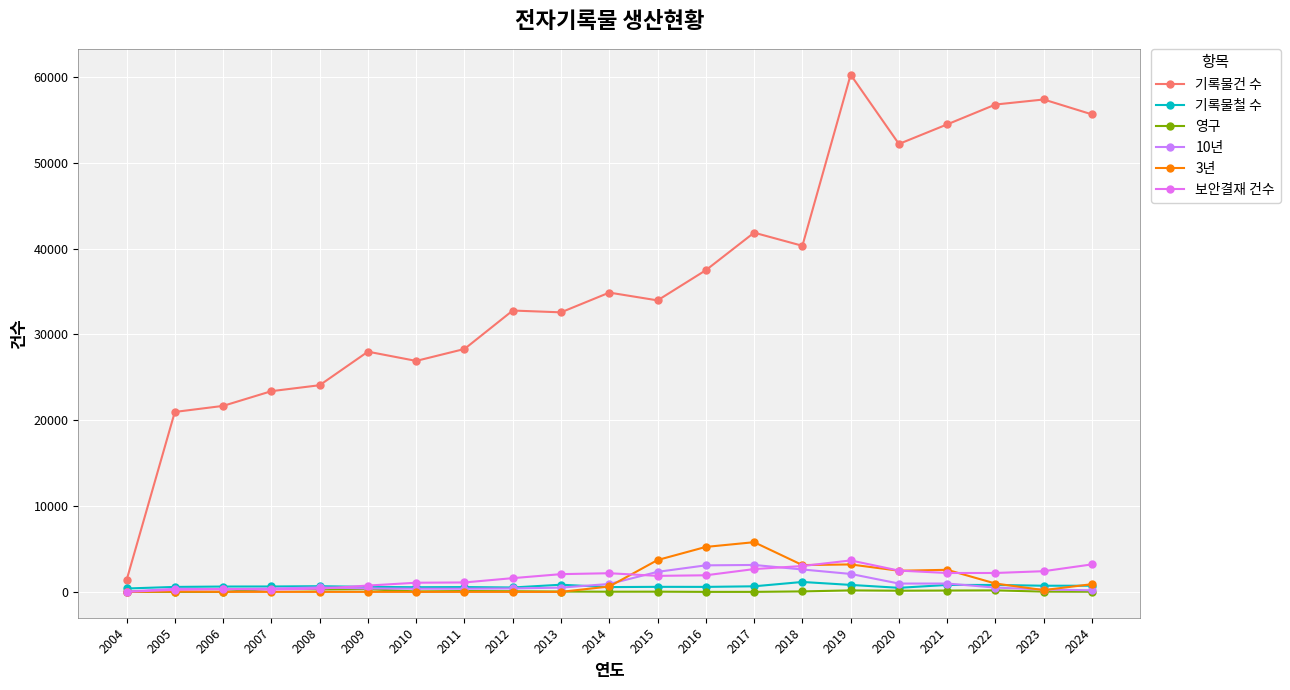

Reading right to left, list all the values displayed in this chart.

기록물건 수: 2024=55649	2023=57388	2022=56801	2021=54488	2020=52204	2019=60278	2018=40335	2017=41865	2016=37490	2015=33973	2014=34882	2013=32580	2012=32790	2011=28309	2010=26919	2009=27996	2008=24086	2007=23392	2006=21676	2005=20971	2004=1353
기록물철 수: 2024=716	2023=716	2022=806	2021=806	2020=473	2019=811	2018=1155	2017=649	2016=581	2015=587	2014=557	2013=834	2012=512	2011=560	2010=542	2009=583	2008=661	2007=628	2006=622	2005=577	2004=393
영구: 2024=16	2023=30	2022=174	2021=155	2020=135	2019=171	2018=55	2017=0	2016=0	2015=23	2014=20	2013=36	2012=72	2011=96	2010=47	2009=313	2008=283	2007=342	2006=0	2005=5	2004=0
10년: 2024=184	2023=275	2022=499	2021=971	2020=969	2019=2091	2018=2611	2017=3137	2016=3092	2015=2335	2014=920	2013=496	2012=398	2011=366	2010=366	2009=398	2008=523	2007=386	2006=296	2005=363	2004=37
3년: 2024=898	2023=206	2022=970	2021=2570	2020=2463	2019=3197	2018=3123	2017=5791	2016=5239	2015=3711	2014=627	2013=0	2012=0	2011=0	2010=0	2009=0	2008=0	2007=0	2006=0	2005=42	2004=0
보안결재 건수: 2024=3204	2023=2411	2022=2201	2021=2201	2020=2480	2019=3664	2018=3014	2017=2657	2016=1933	2015=1865	2014=2173	2013=2066	2012=1600	2011=1098	2010=1066	2009=736	2008=373	2007=270	2006=341	2005=242	2004=6